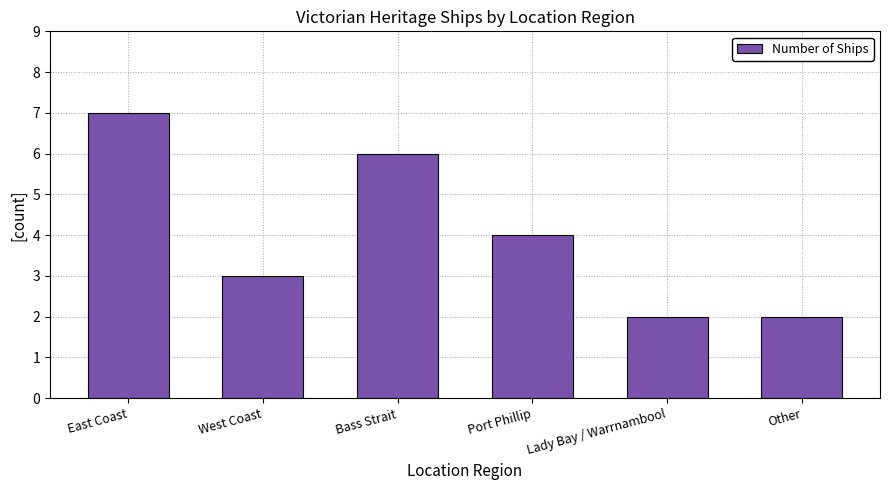

What is the ratio of the value at Port Phillip to the value at Lady Bay / Warrnambool?

2.0